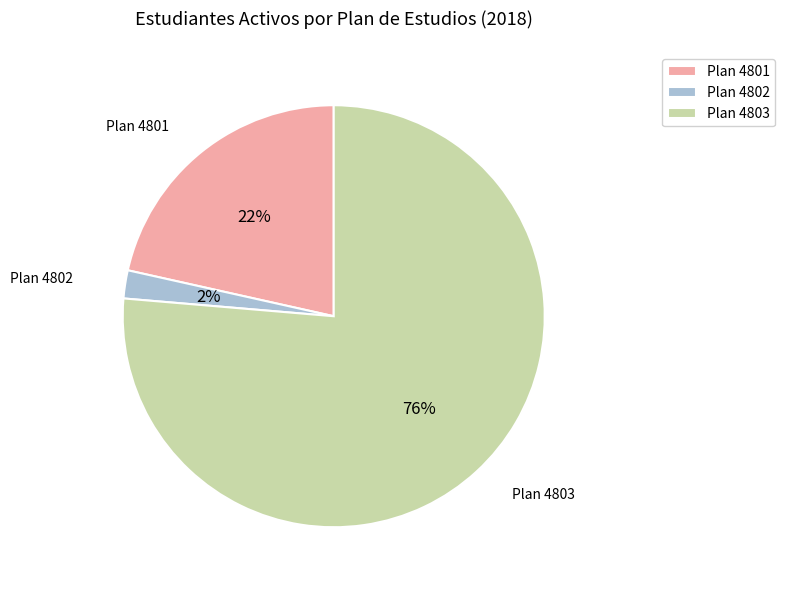

Is it true that Plan 4801 is 22% of the pie?

True